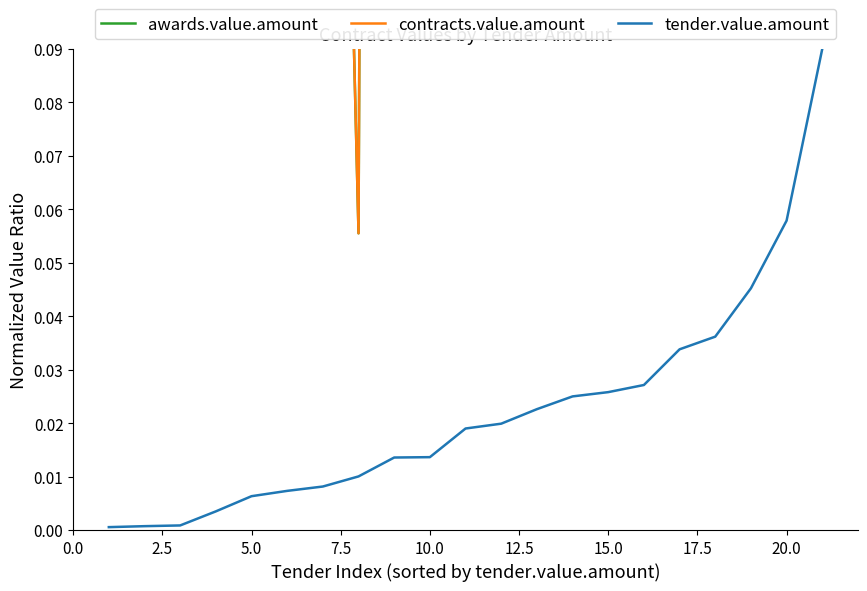

Which series has the widest spread of values?

awards.value.amount